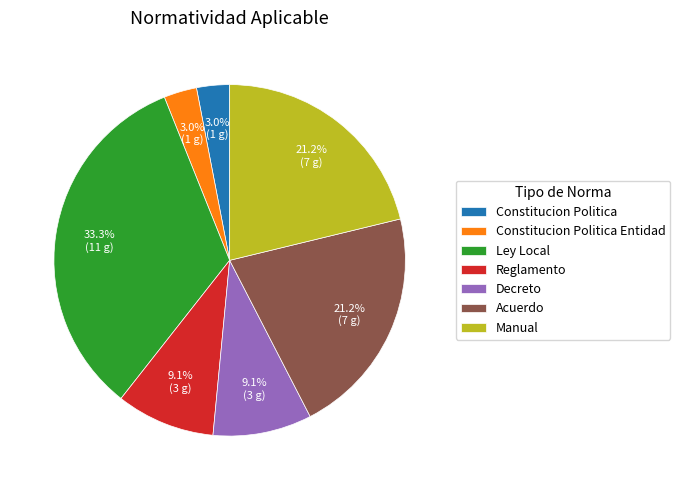

Between Ley Local and Constitucion Politica Entidad, which is larger?

Ley Local